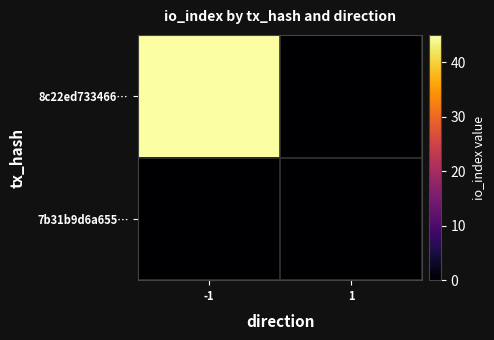

What is the maximum value shown in the chart?

45